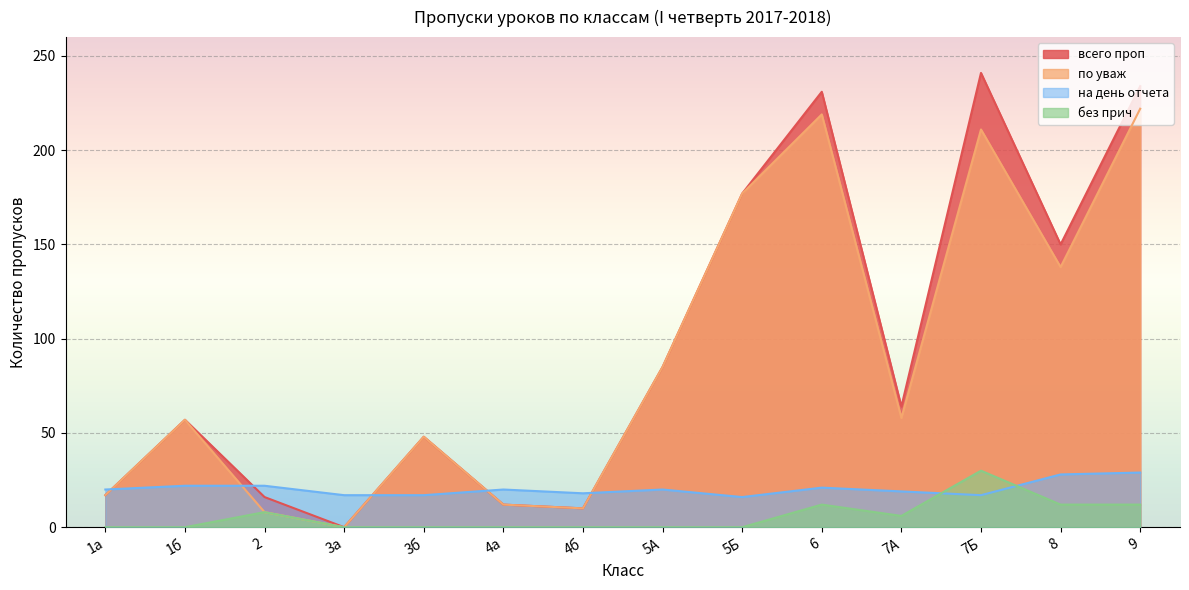

What is the total value across all series at 9?

497